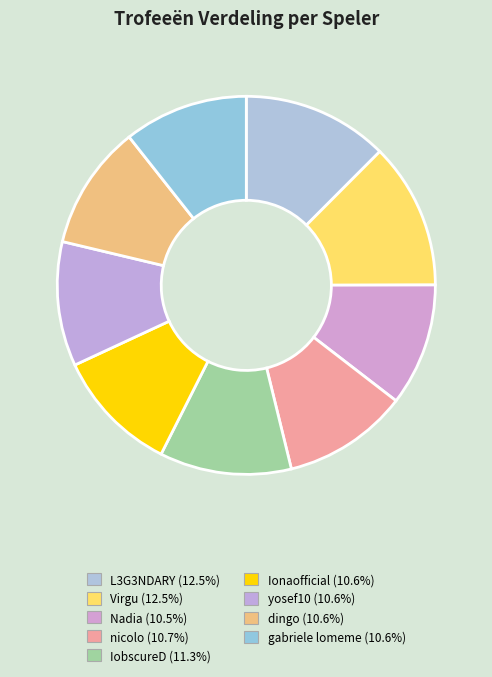

Is there any slice that represents more than half of the pie?

No